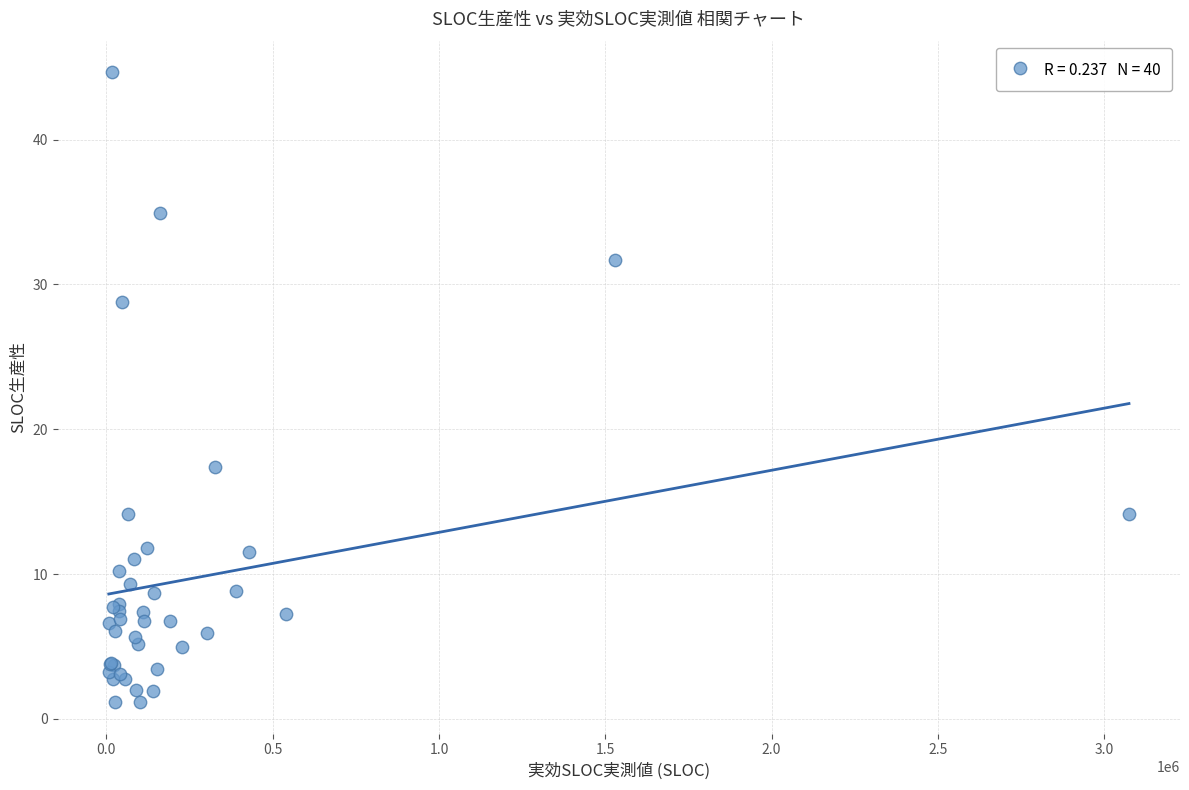

What Y value in the scatter plot is closest to 22?

17.4